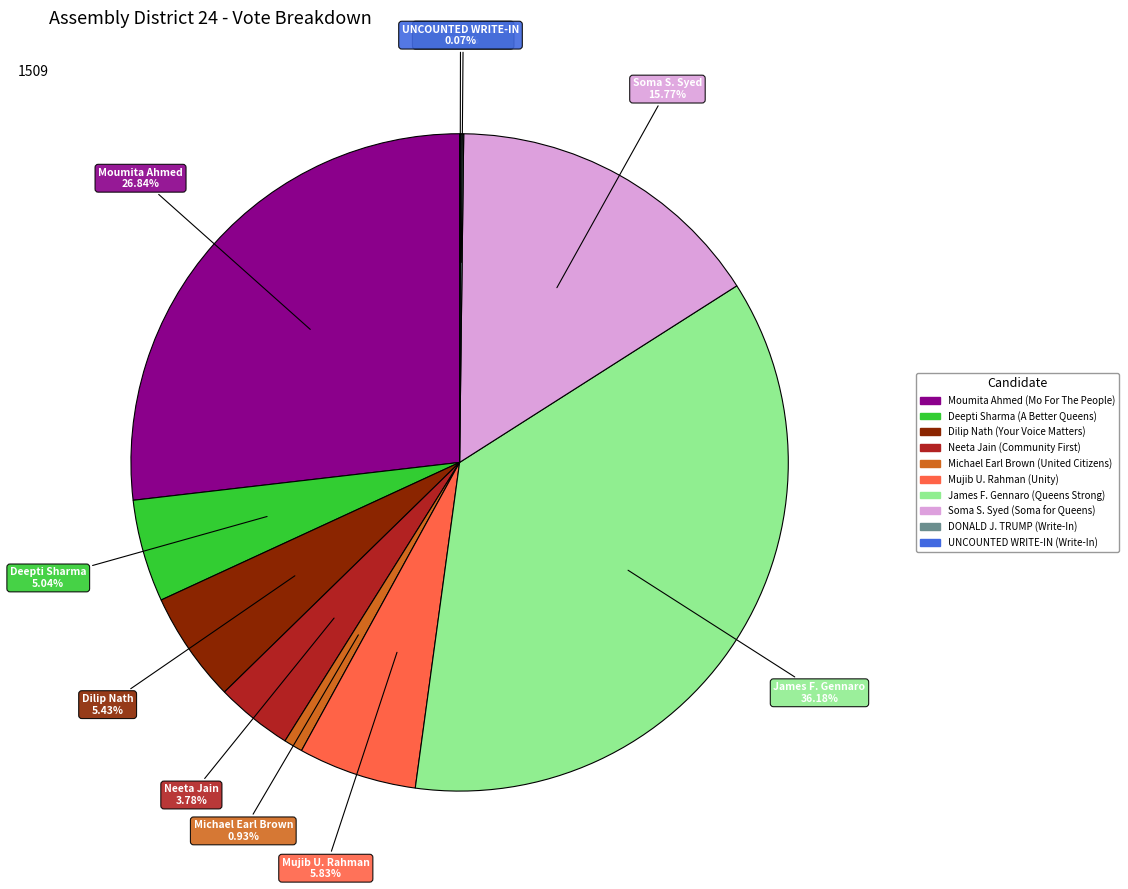

To the nearest percent, what portion does James F. Gennaro (Queens Strong) represent?

36%